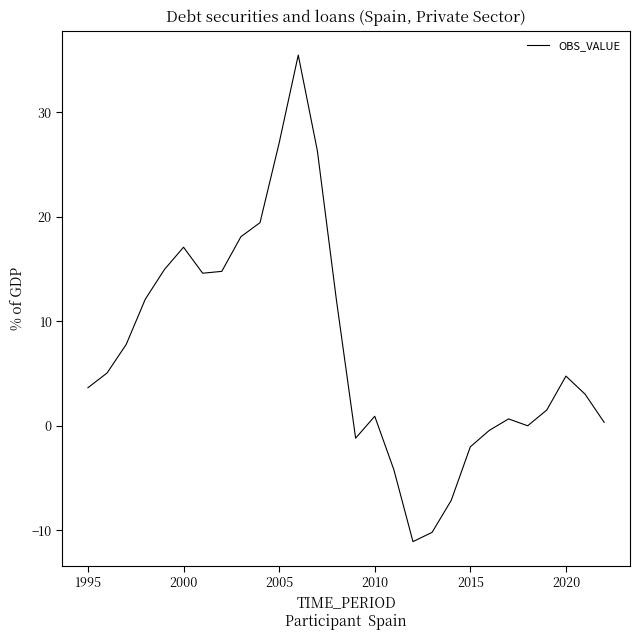

How many lines are shown in the chart?

1